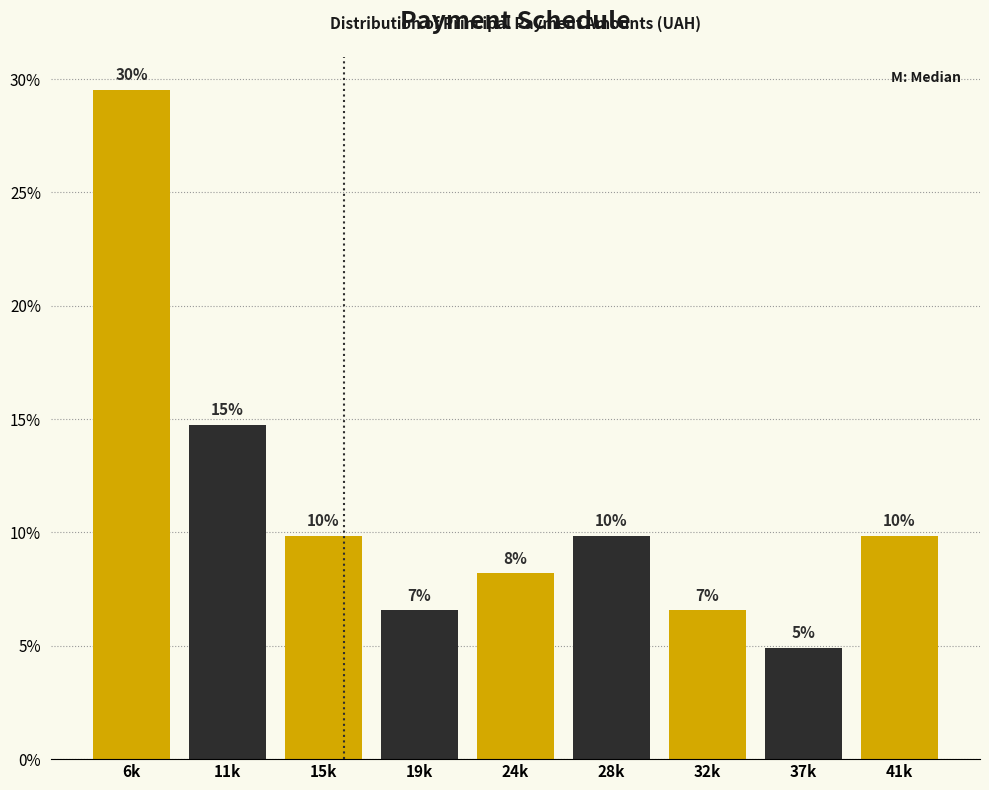

How many bars are there in total?

9